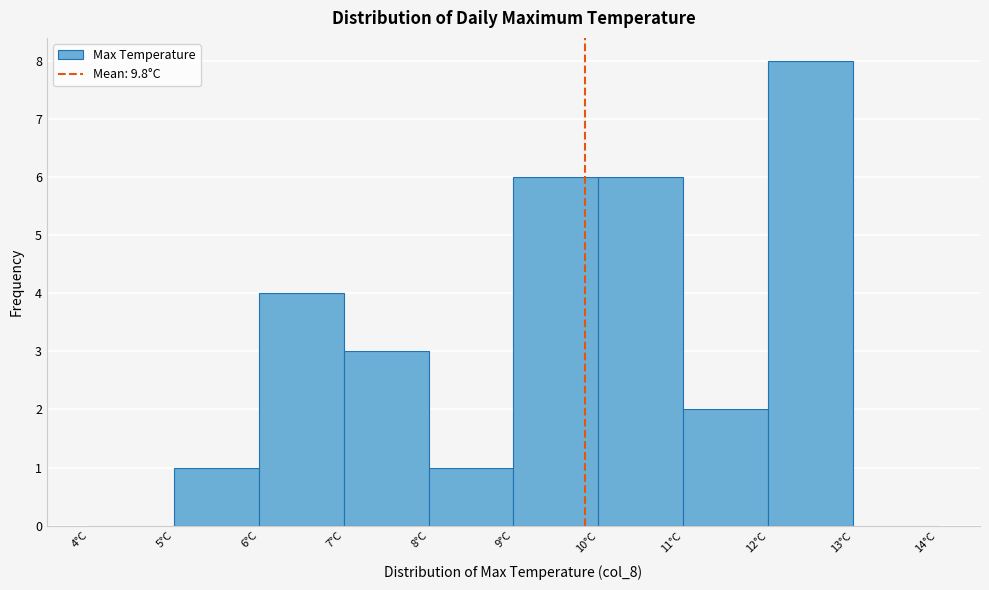

What is the height of the bar covering 11 to 12 on the x-axis? The values are not printed on the chart, so give them approximately, as read against the axis.

2